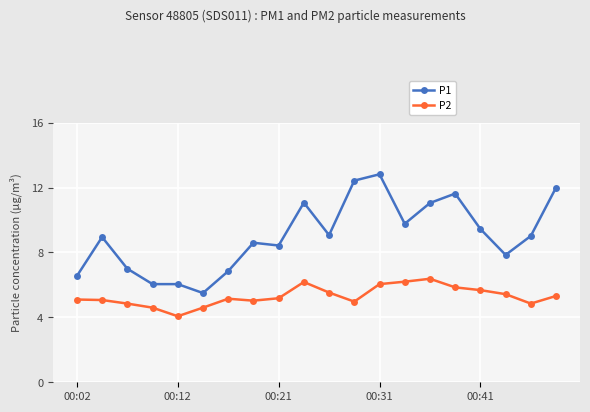

Which series has the widest spread of values?

P1